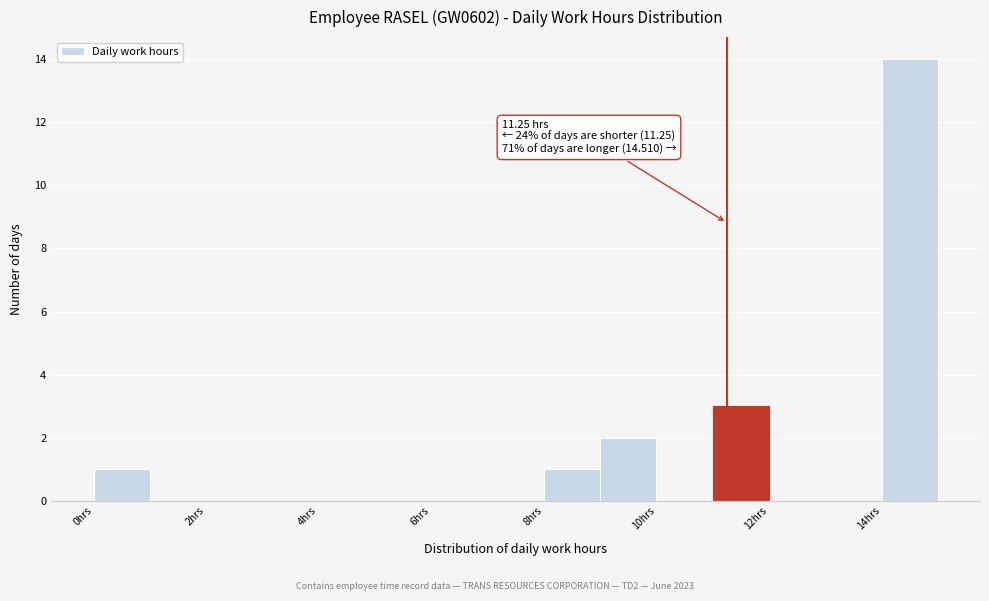

Which range on the x-axis has the tallest bar?

14 to 15